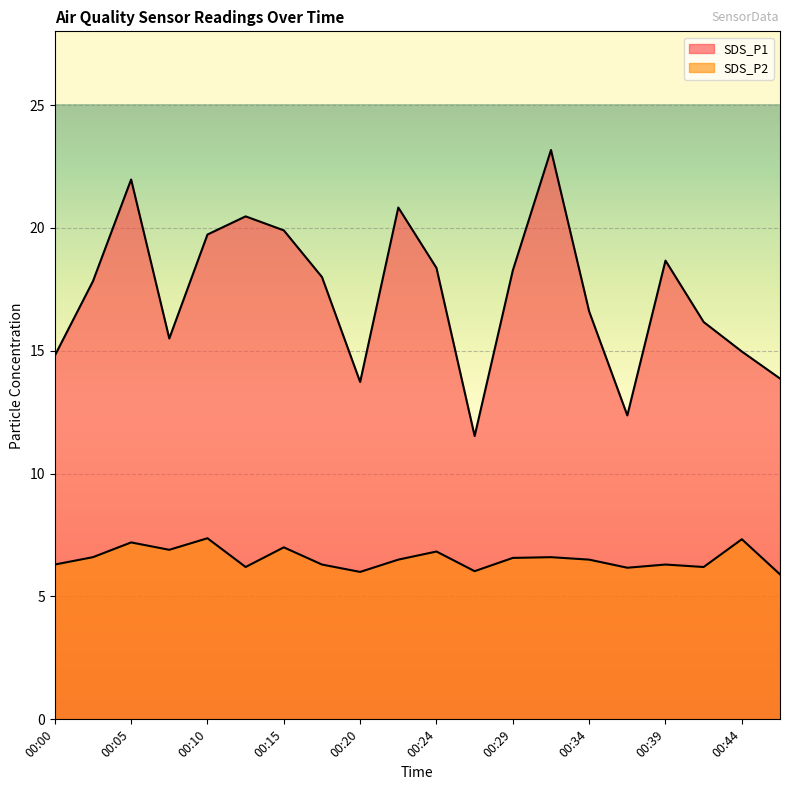

How many lines are shown in the chart?

2